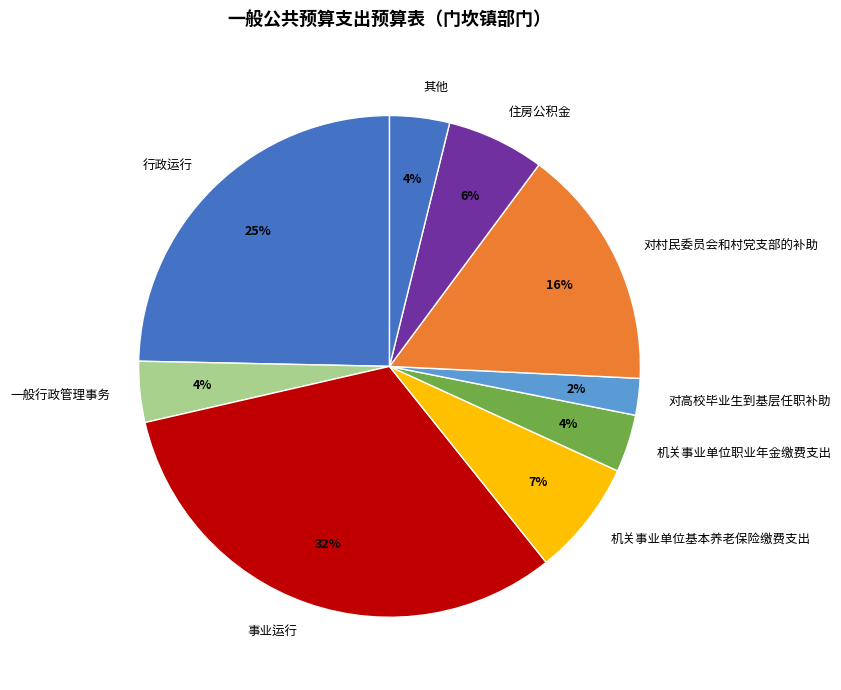

To the nearest percent, what is the difference between the 住房公积金 and 一般行政管理事务 slice percentages?

2%